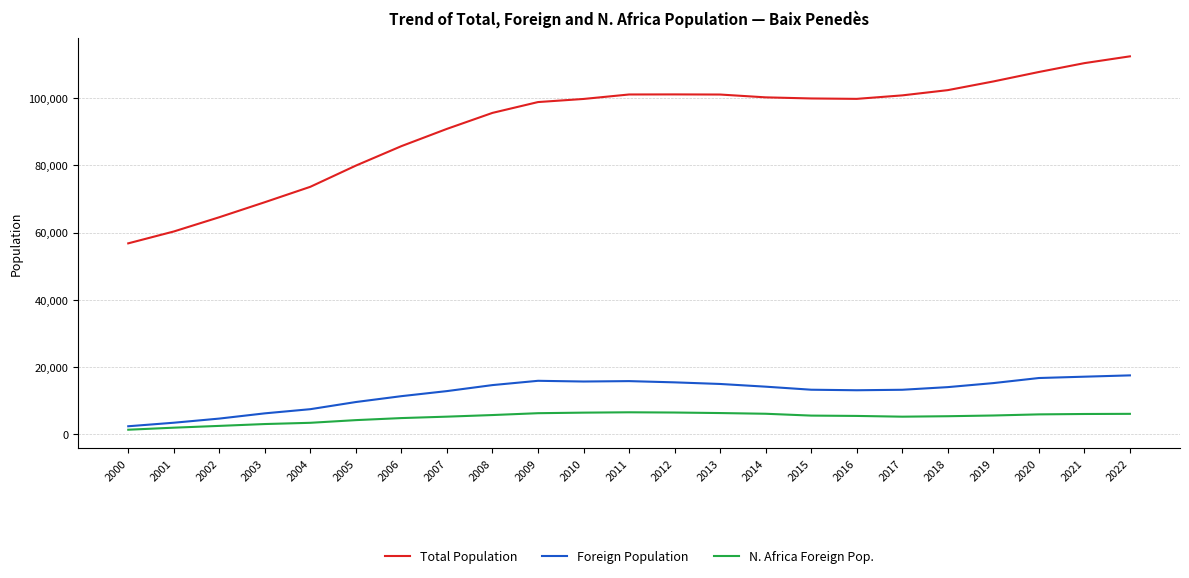

Does the chart display data point markers on the line(s)?

No